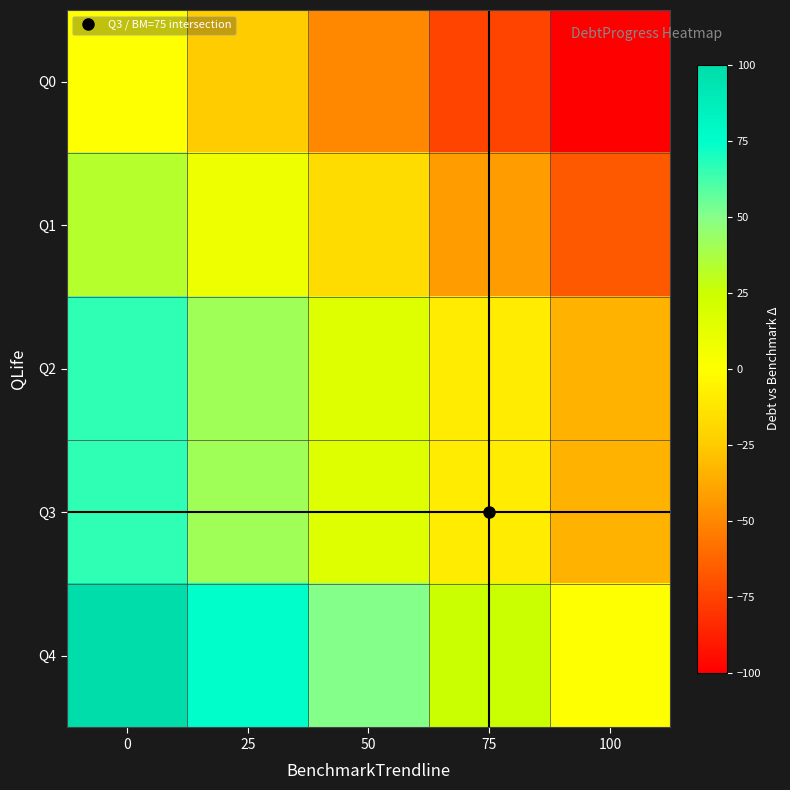

At how many categories does at least one series exceed 48?

3